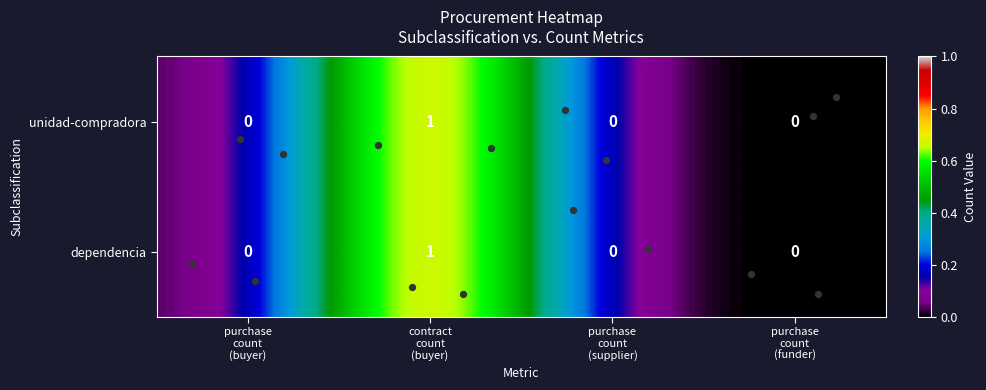

Count the dependencia values in the range 0 to 1.

4